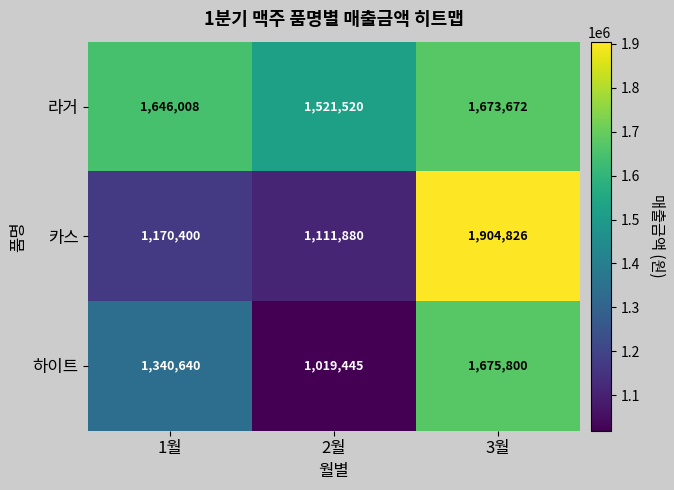

Reading left to right, list all the values displayed in this chart.

라거: 1646008	1521520	1673672
카스: 1170400	1111880	1904826
하이트: 1340640	1019445	1675800